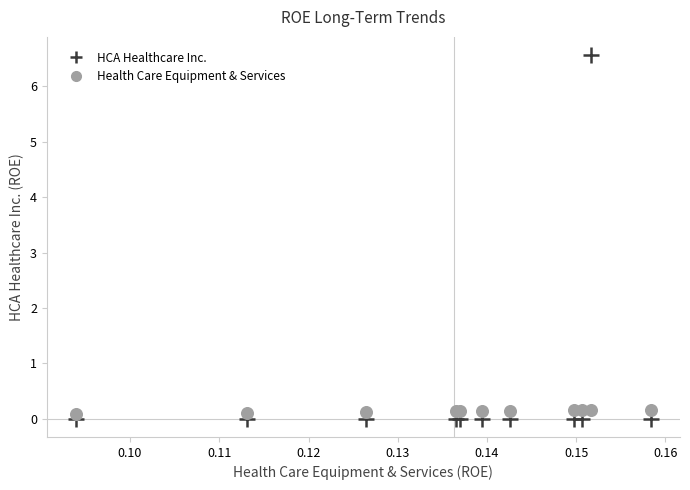

Which series has the widest spread of Y values?

HCA Healthcare Inc.